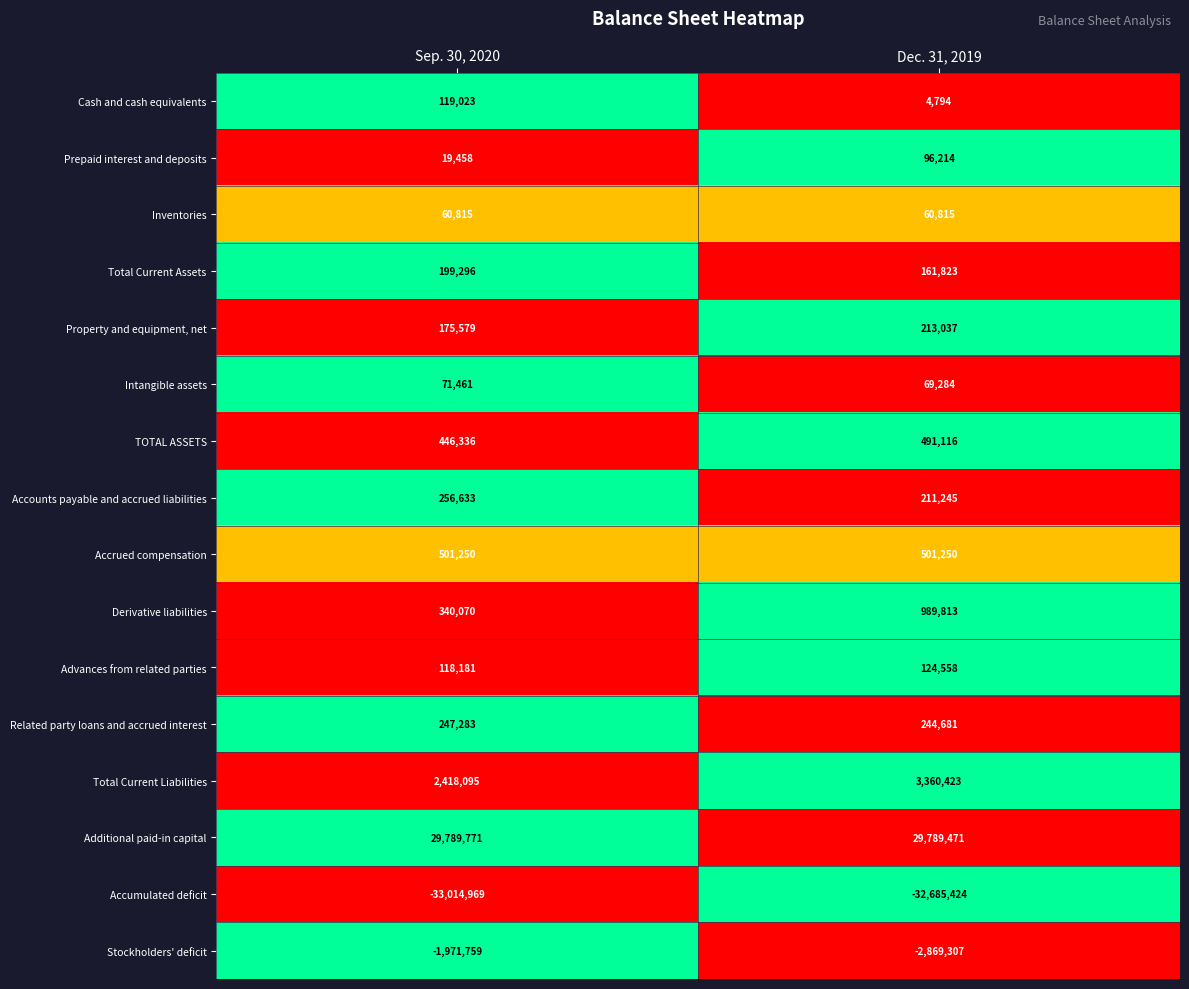

Read the Total Current Assets value at Dec. 31, 2019.

161823